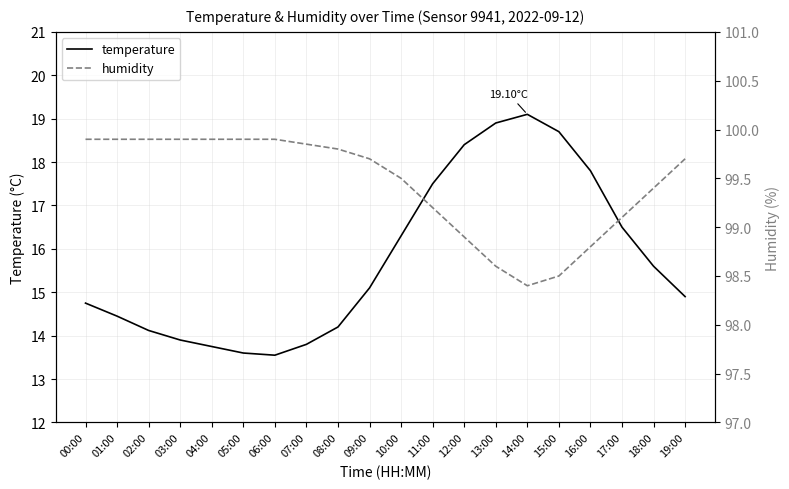

Which category has the highest value across all series?

00:00